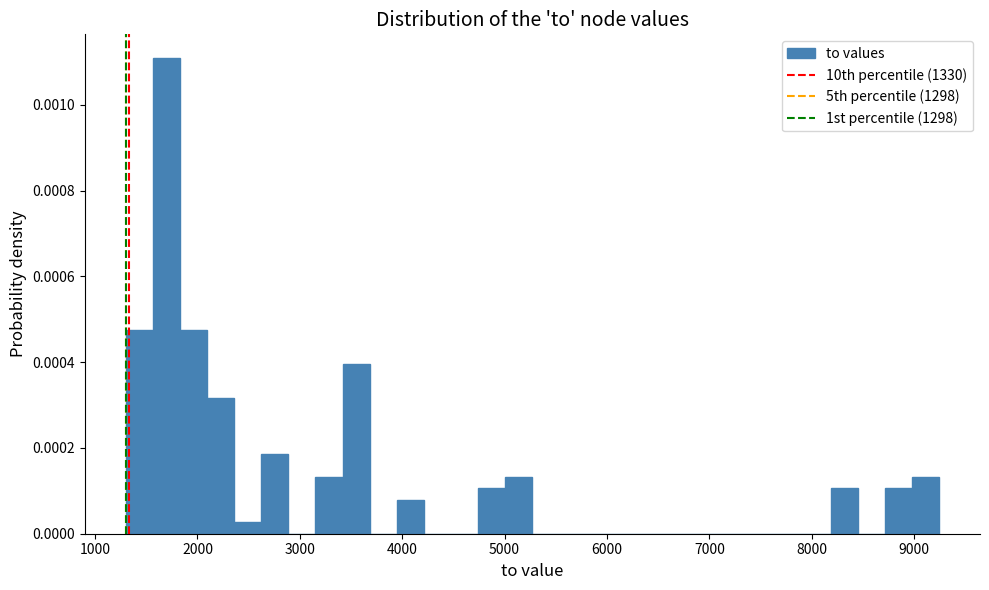

Read against the x-axis, roughly where is the centre of the tallest bar?

1700